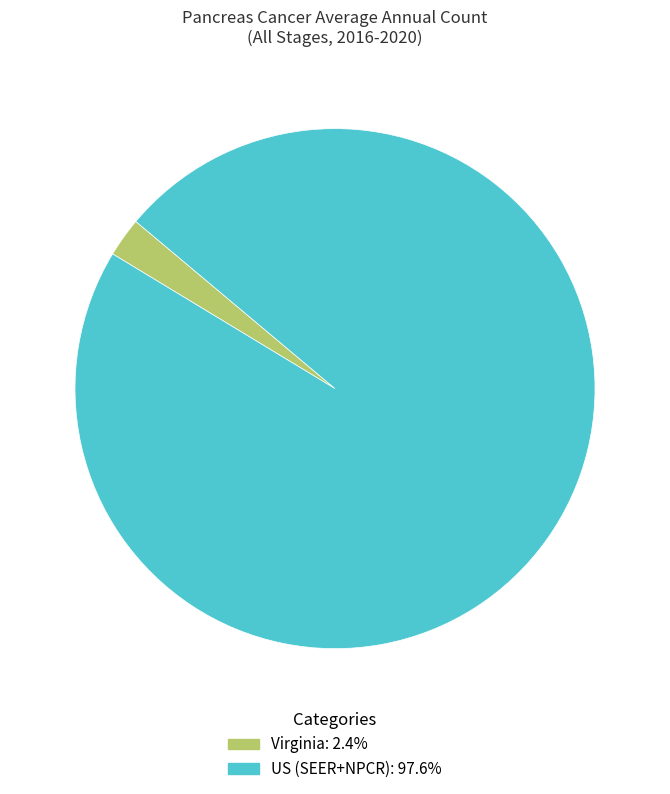

What is the ratio of the value at US (SEER+NPCR) to the value at Virginia?

39.9